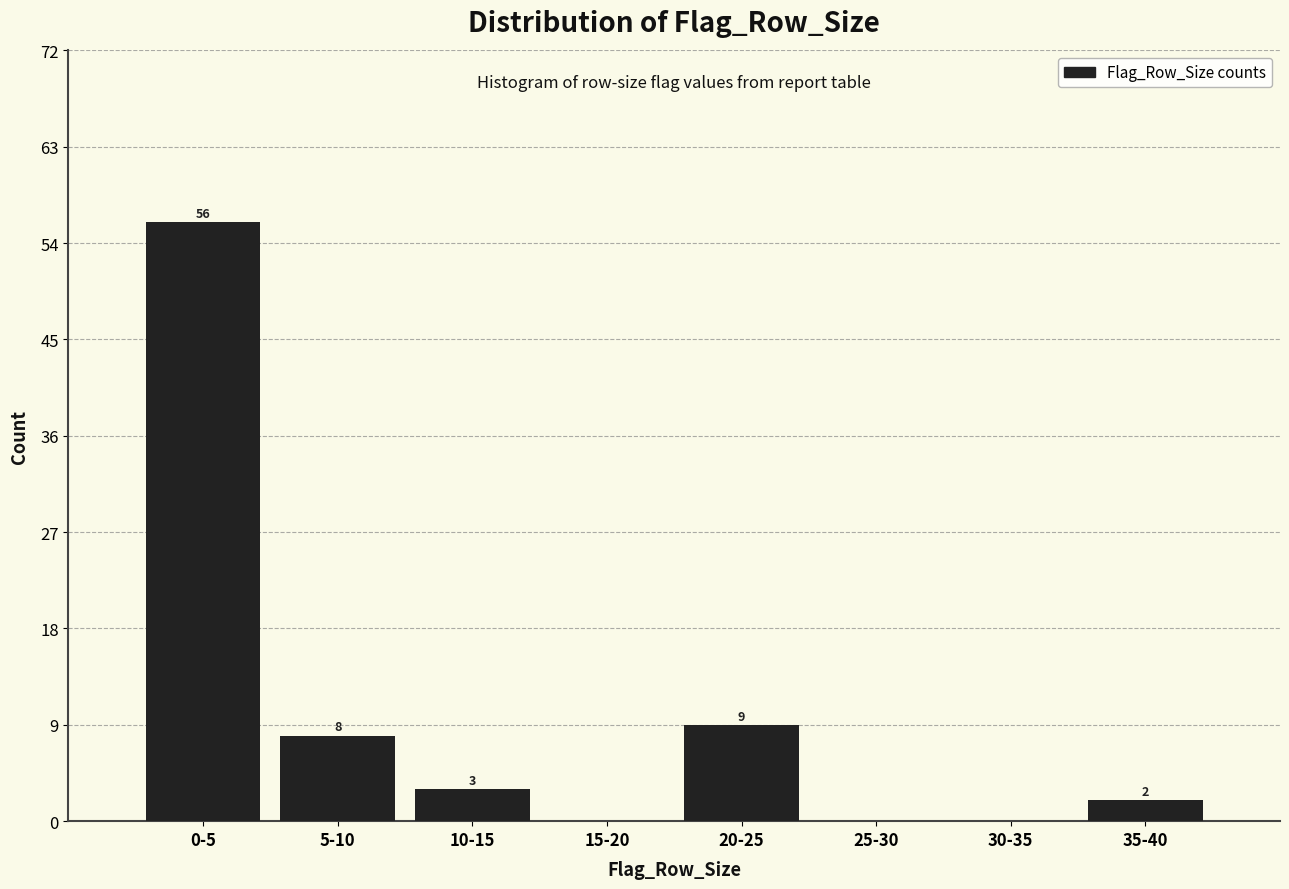

Reading left to right, list all the values displayed in this chart.

0-5=56	5-10=8	10-15=3	15-20=0	20-25=9	25-30=0	30-35=0	35-40=2